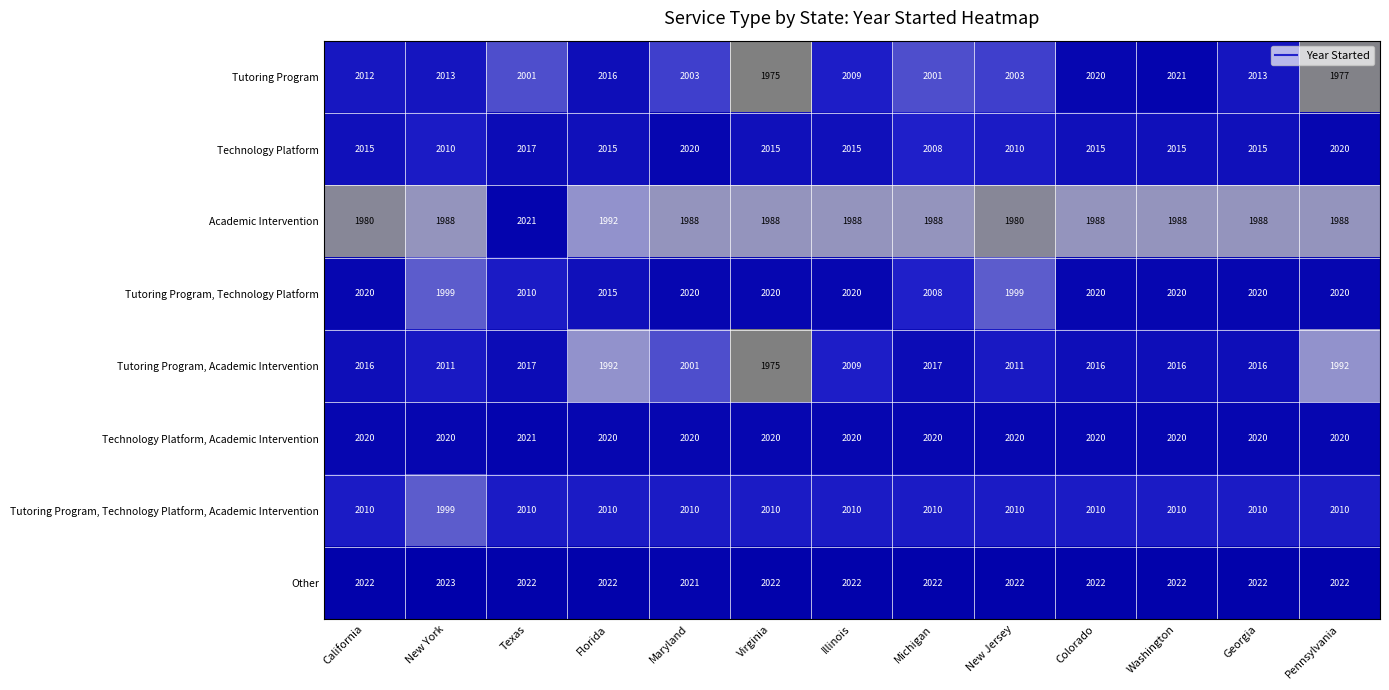

How many series are shown in this chart?

8